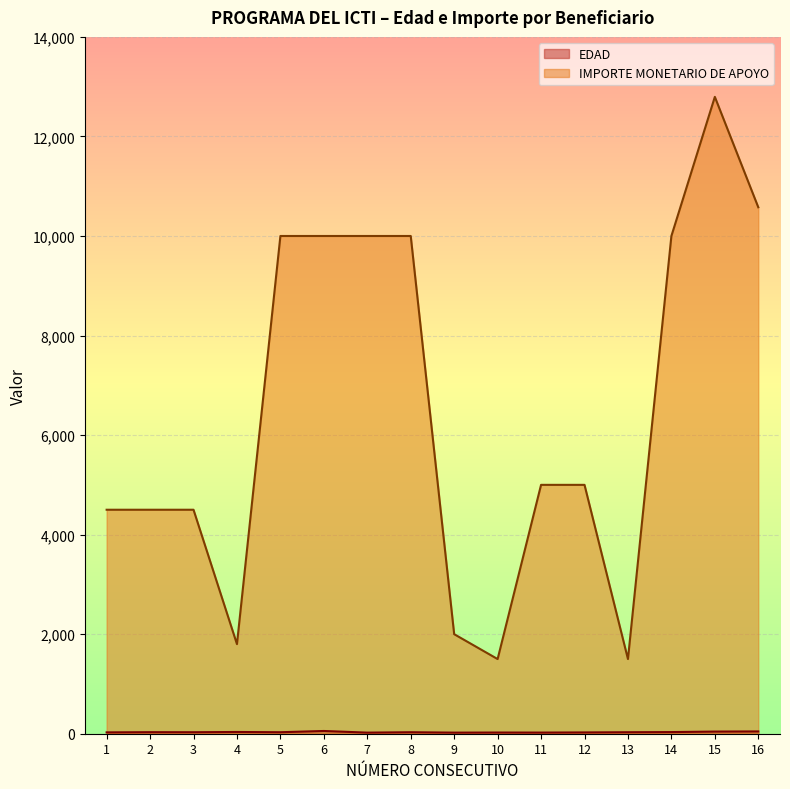

Reading left to right, what are all the values shown in this chart?

EDAD: 1=27.0	2=31.0	3=30.0	4=35.0	5=30.0	6=55.0	7=22.0	8=30.0	9=22.0	10=24.0	11=23.0	12=26.0	13=30.0	14=33.0	15=43.0	16=46.0
IMPORTE MONETARIO DE APOYO: 1=4500.0	2=4500.0	3=4500.0	4=1800.0	5=10000.0	6=10000.0	7=10000.0	8=10000.0	9=2000.0	10=1500.0	11=5000.0	12=5000.0	13=1500.0	14=10000.0	15=12795.0	16=10577.0